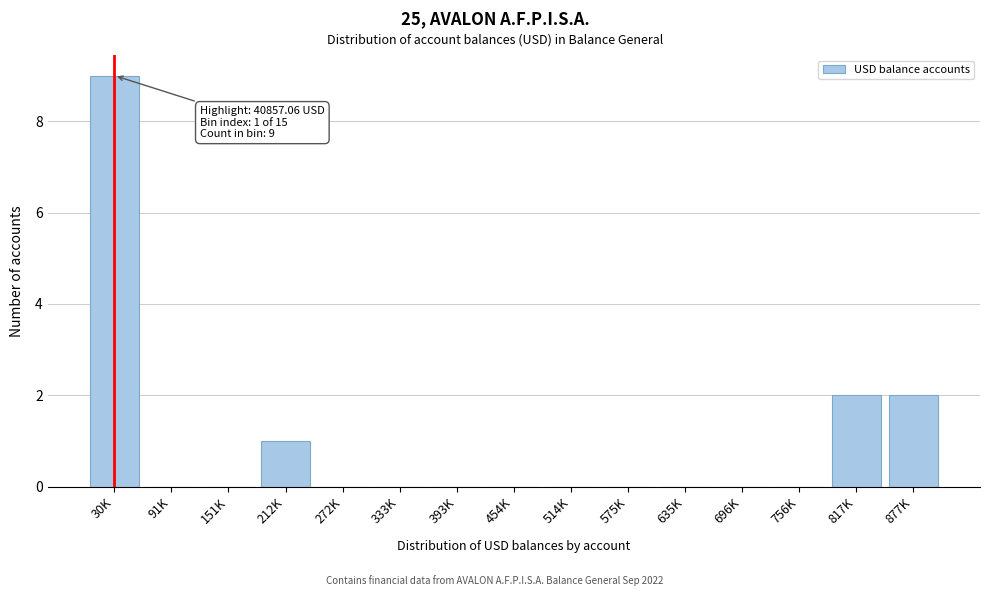

Reading left to right, transcribe all the data shown in this chart.

30K=9	91K=0	151K=0	212K=1	272K=0	333K=0	393K=0	454K=0	514K=0	575K=0	635K=0	696K=0	756K=0	817K=2	877K=2